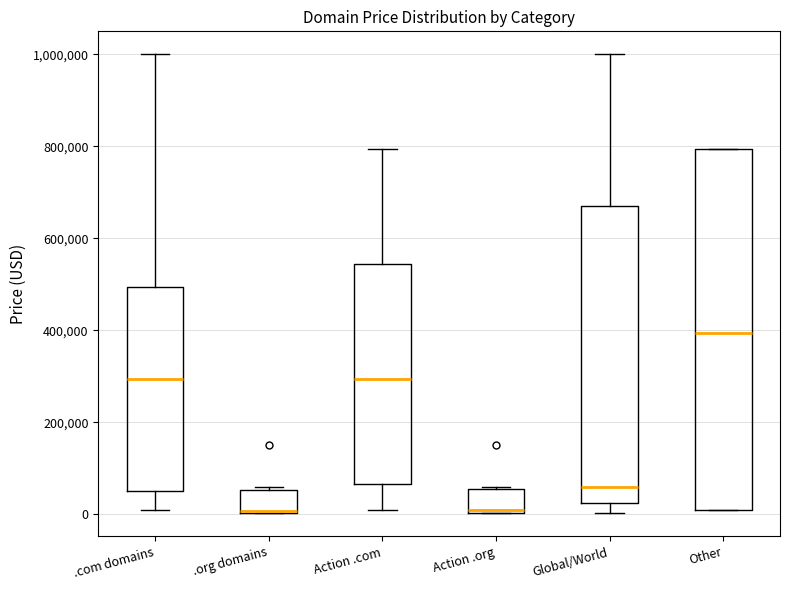

Which box is the tallest, from its lower edge to its upper edge?

Other